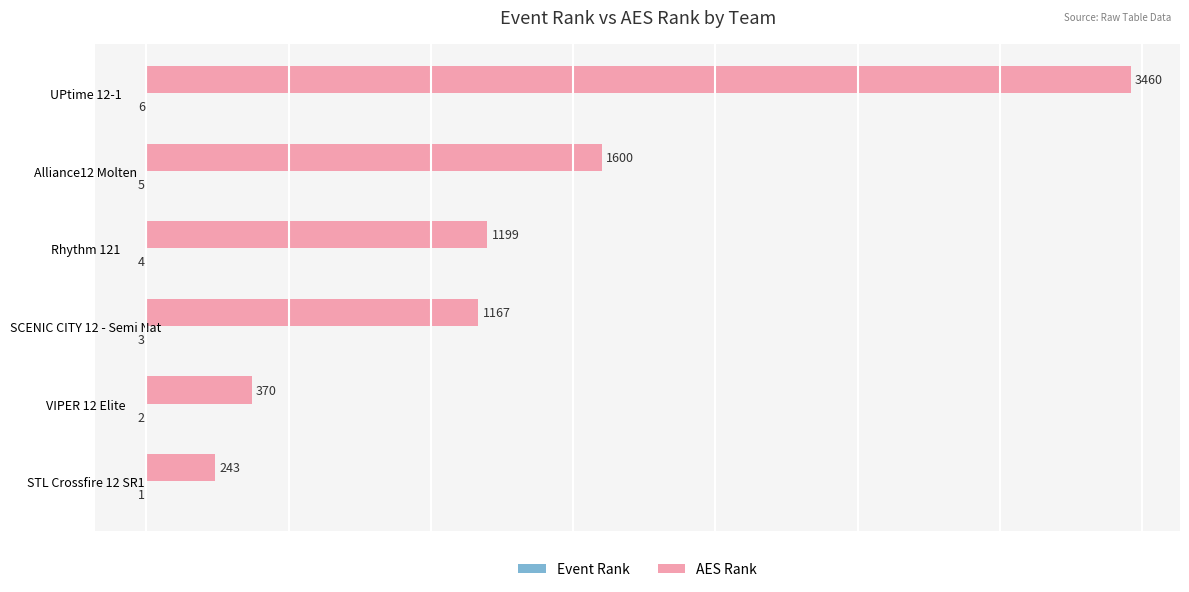

The AES Rank series shows 700 at Rhythm 121. True or false?

False